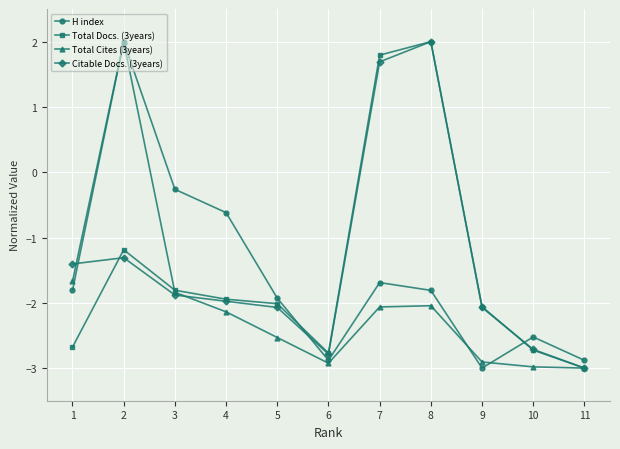

Is this an area chart (filled region under the line)?

No